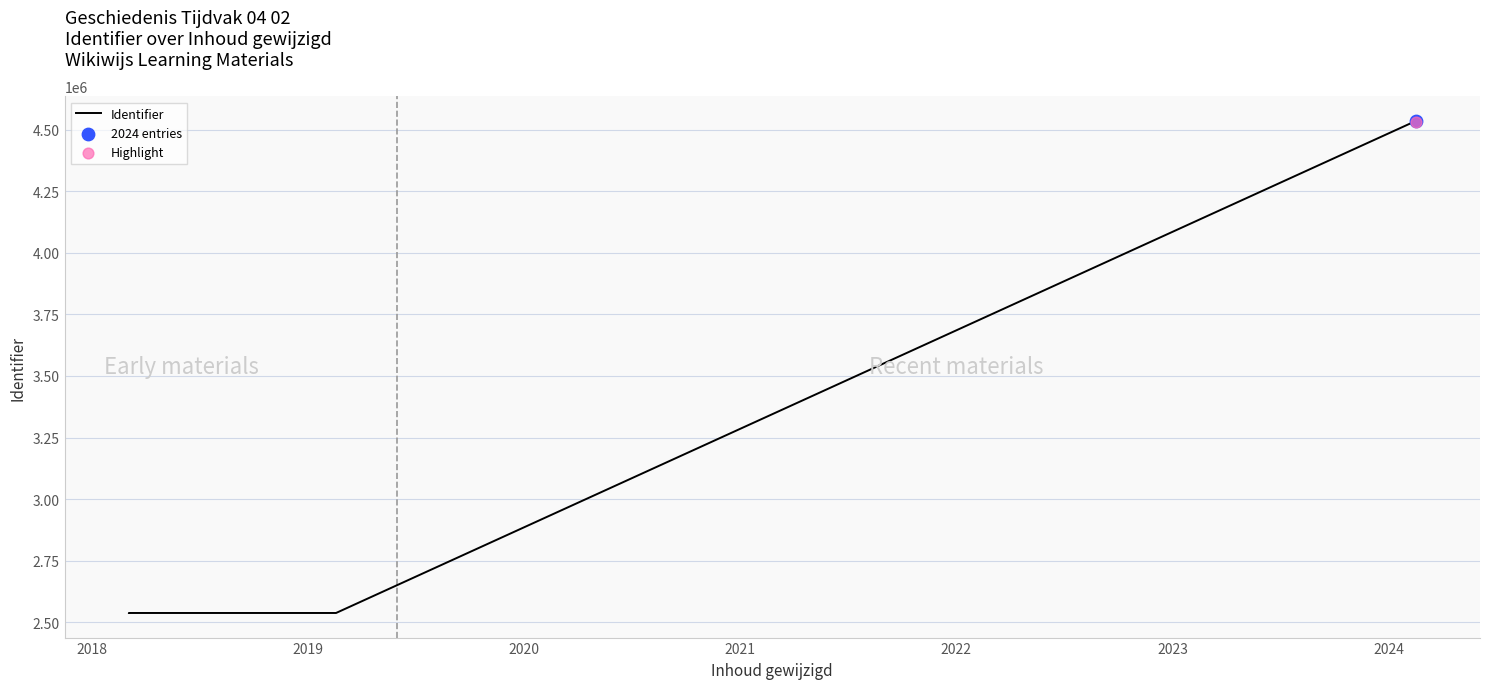

Which has a higher value, 2024 or 2019?

2024